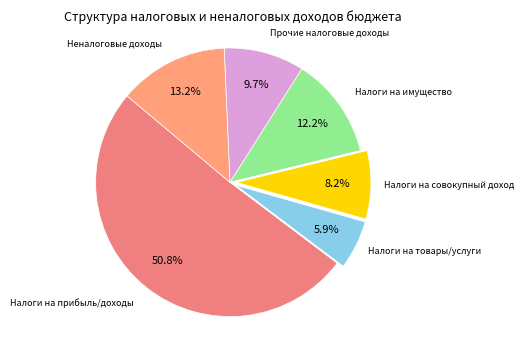

Is it true that Налоги на товары/услуги is 12% of the pie?

False